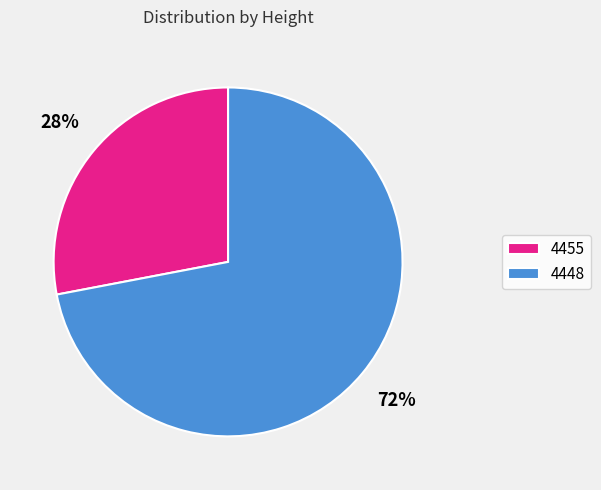

To the nearest percent, what portion does 4448 represent?

72%